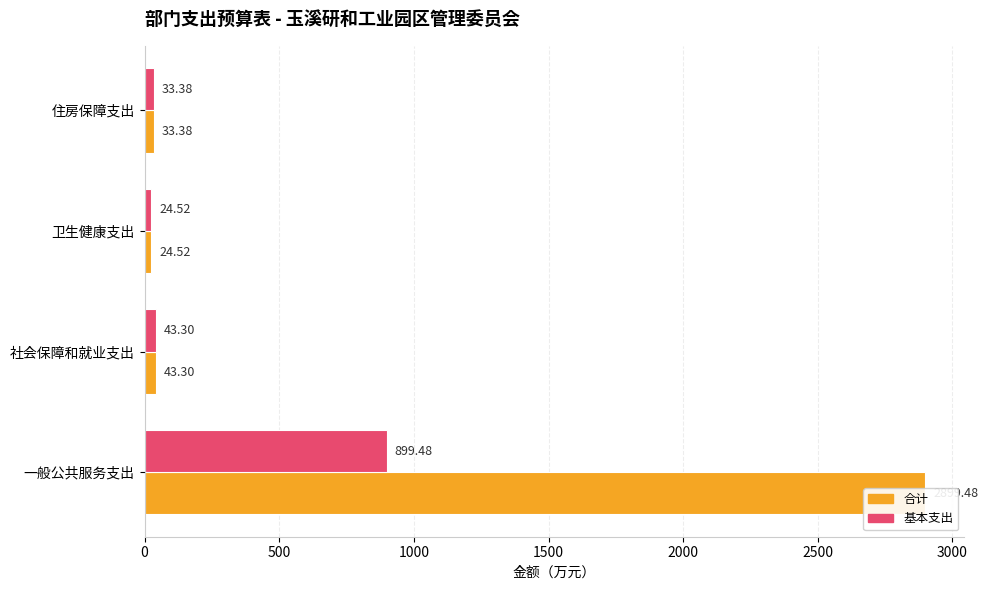

At how many categories does at least one series exceed 2689?

1